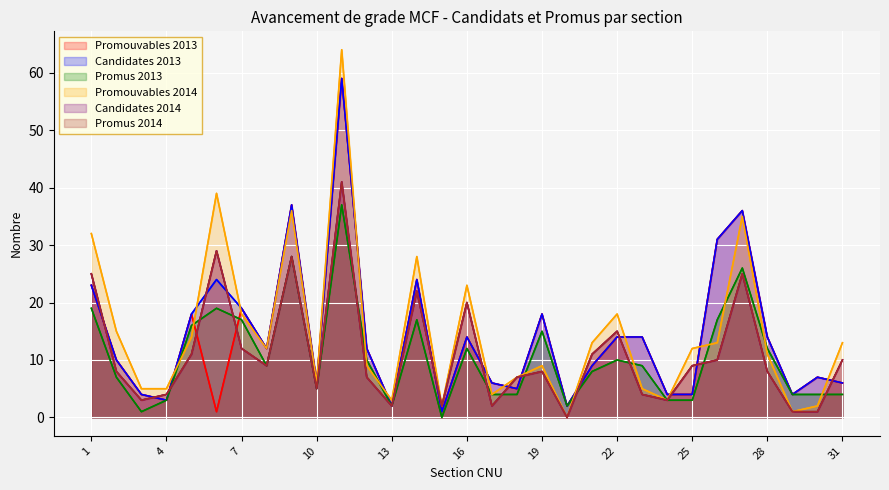

What is the sum of all Promouvables 2013 values?

419